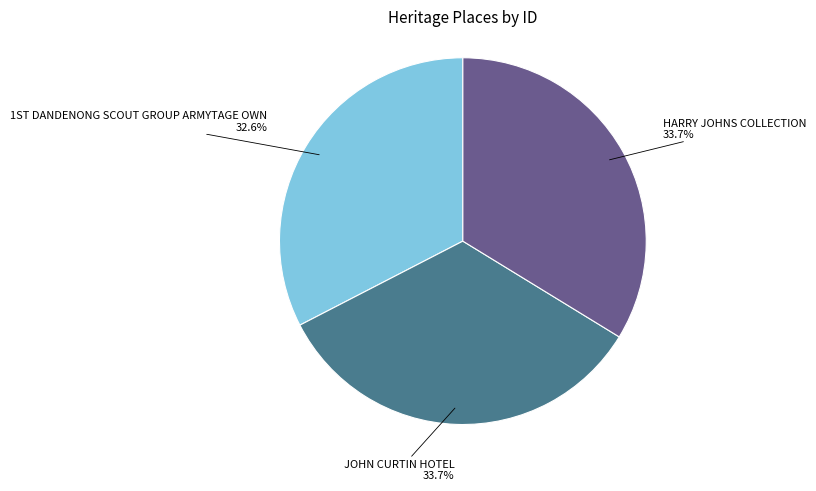

Which slice is the smallest?

1ST DANDENONG SCOUT GROUP ARMYTAGE OWN